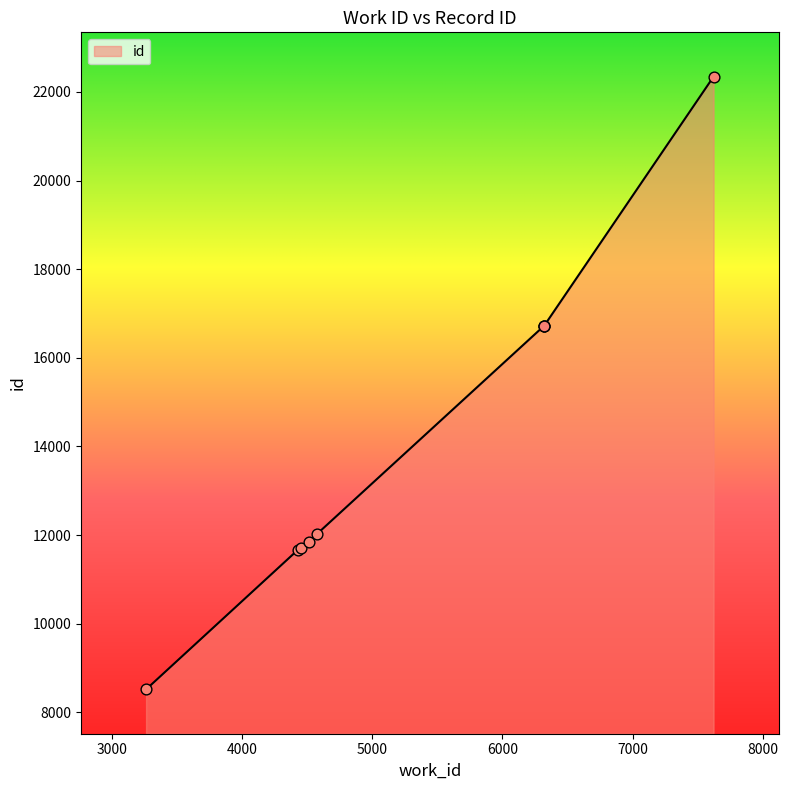

What is the difference between the maximum and minimum values?

13824